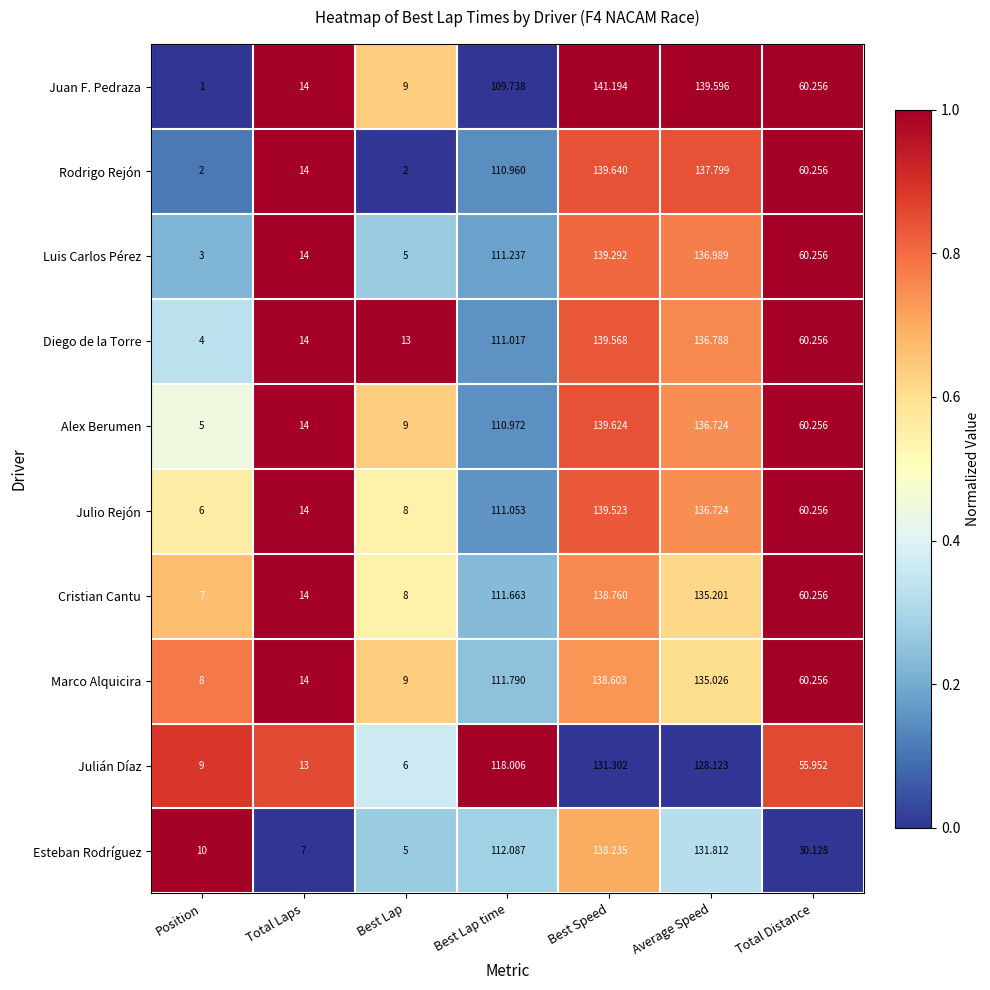

Is the value of Rodrigo Rejón at Best Speed greater than the value of Esteban Rodríguez at Average Speed?

Yes